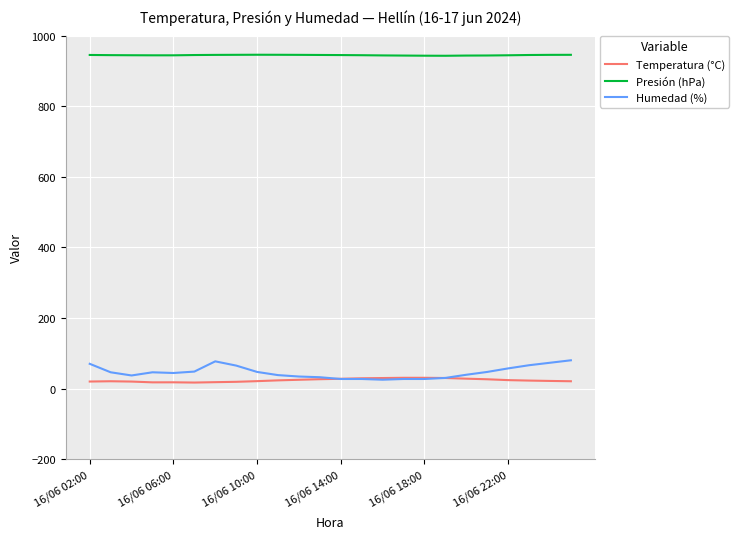

What is the minimum value for Humedad (%)?

25.0